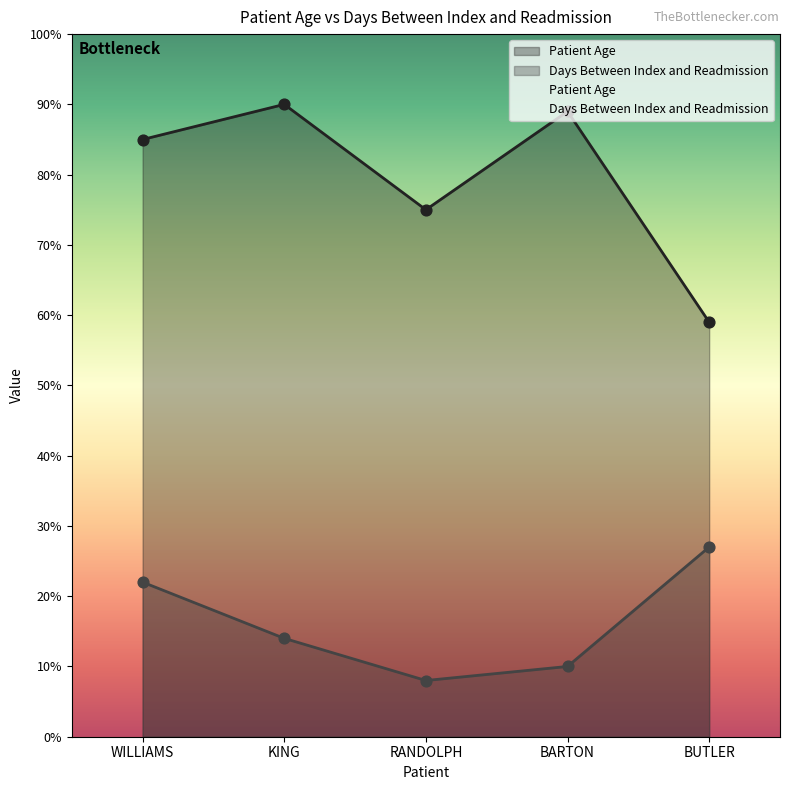

What is the total value across all series at RANDOLPH?

83